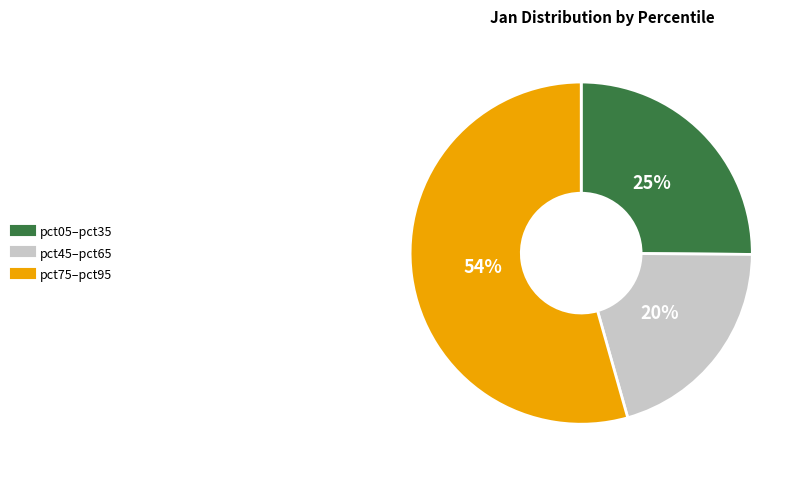

Count the number of slices in the pie.

3